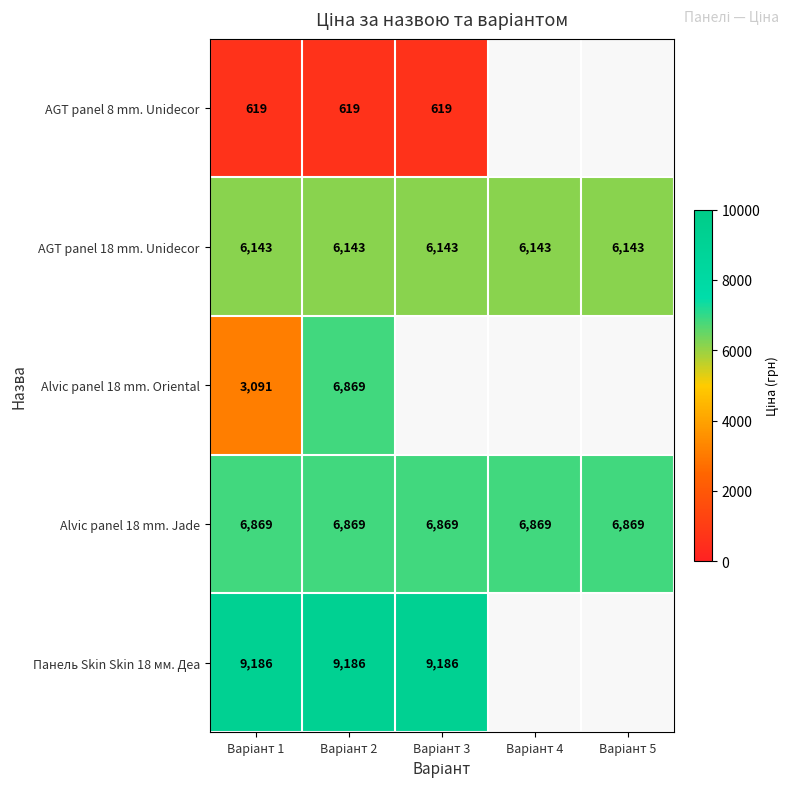

Count the number of categories in the chart.

5